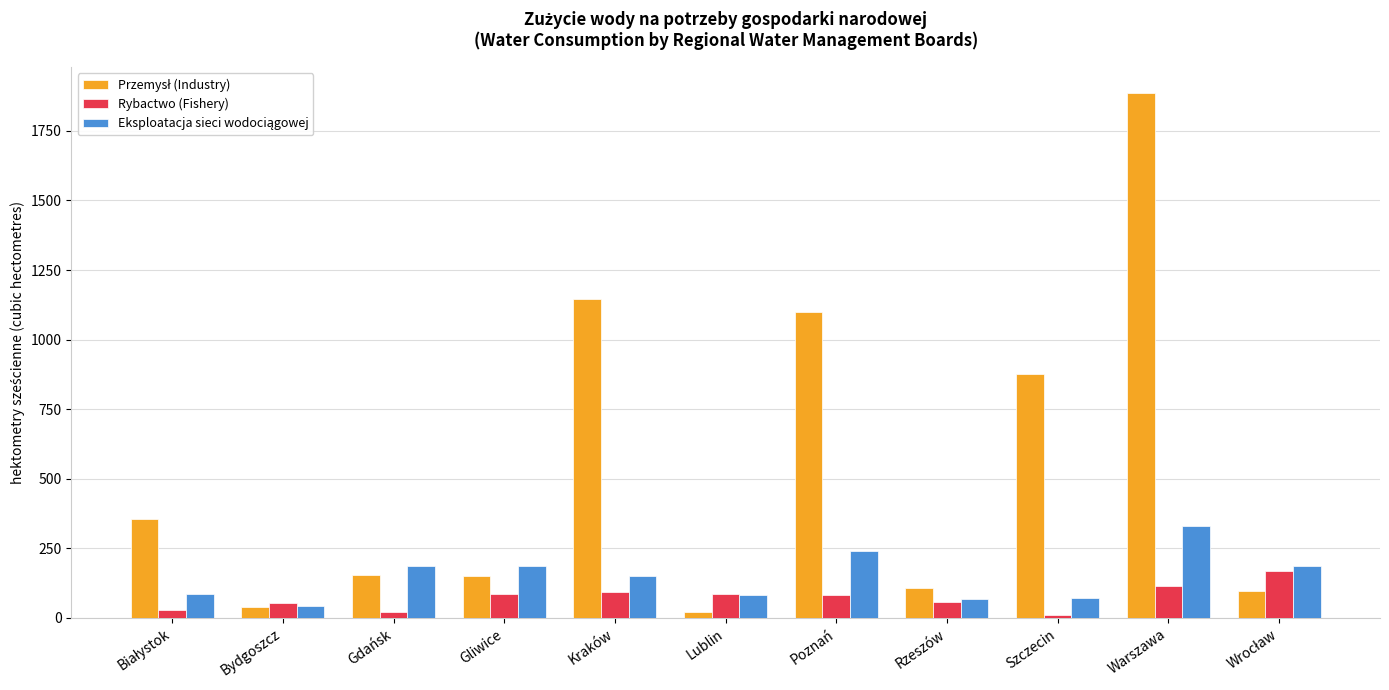

What is the greatest value displayed?

1884.7